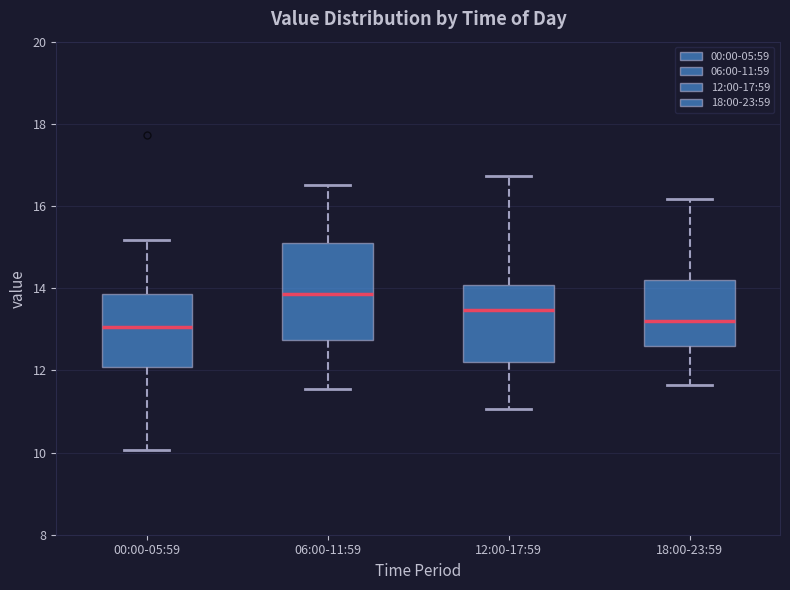

Reading left to right, read every box against the y-axis: the position of its median line, the range the box covers, and the ends of its whiskers. The values are not printed on the chart, so give them approximately, as read against the axis.

00:00-05:59: median 13.0, box 12.0 to 13.8, whiskers 10.0 to 15.2
06:00-11:59: median 13.8, box 12.8 to 15.2, whiskers 11.6 to 16.6
12:00-17:59: median 13.4, box 12.2 to 14.0, whiskers 11.0 to 16.8
18:00-23:59: median 13.2, box 12.6 to 14.2, whiskers 11.6 to 16.2